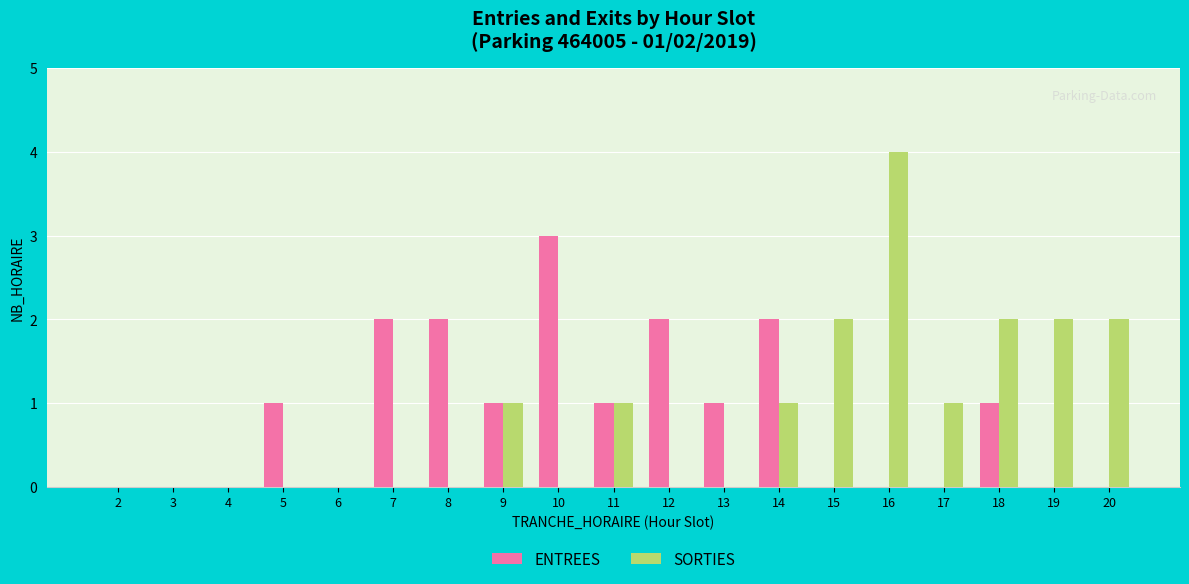

What is the maximum value for SORTIES?

4